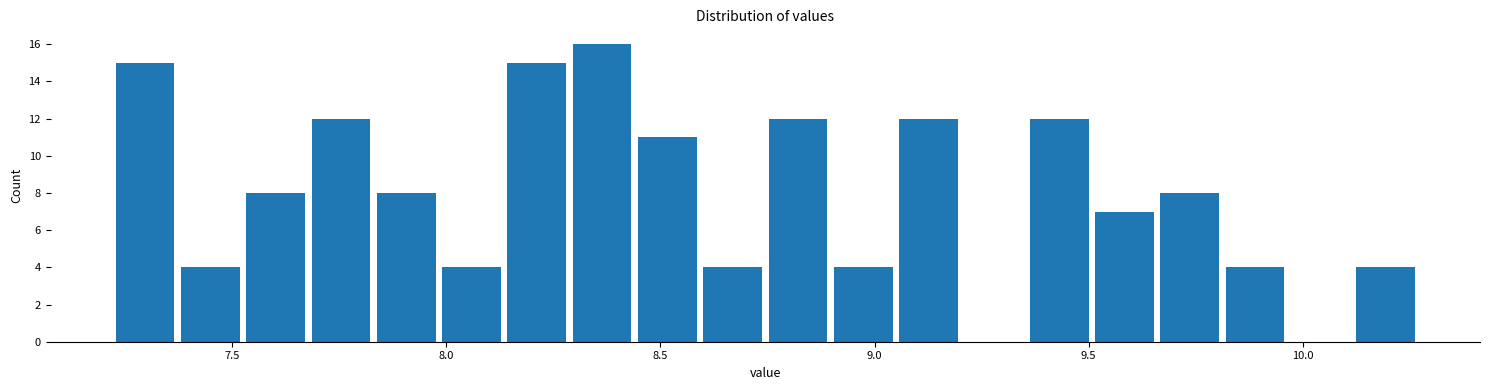

Around what value on the x-axis is the tallest bar? Give the approximate position of its centre, as read against the axis.

8.35